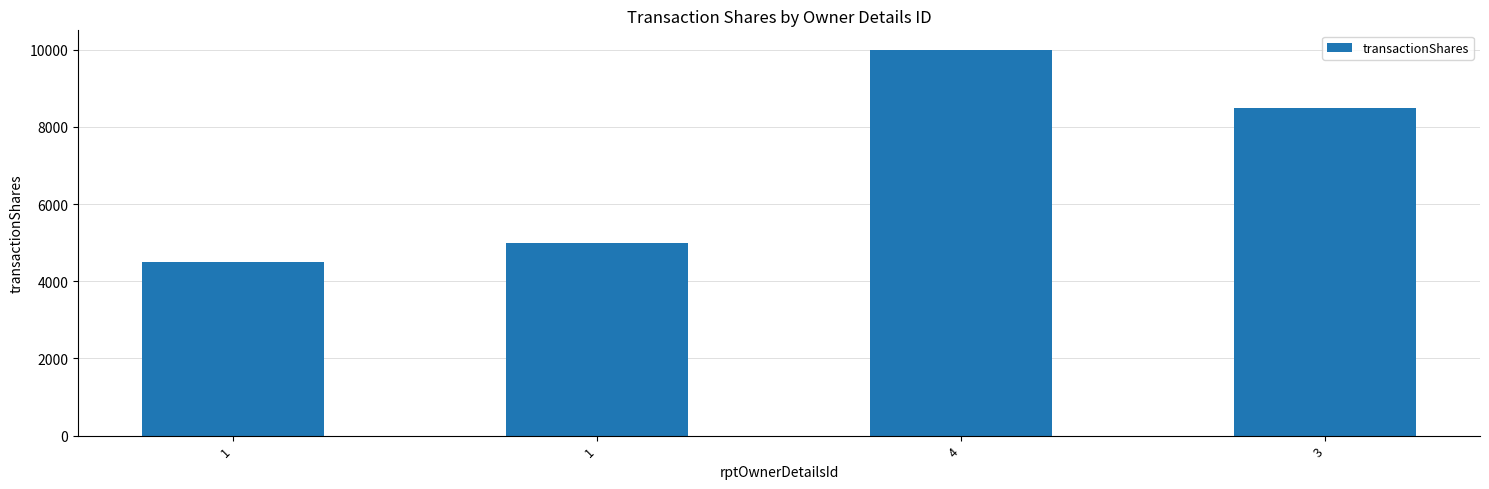

How many bars are there in total?

4